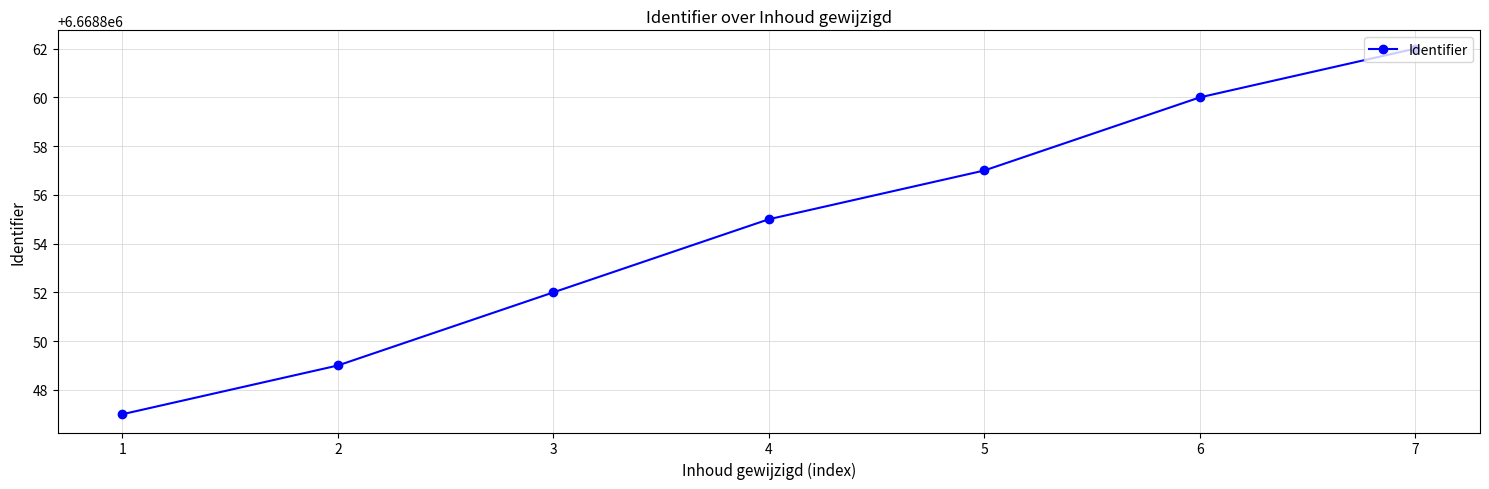

List the labels in order of value, smallest first.

1, 2, 3, 4, 5, 6, 7